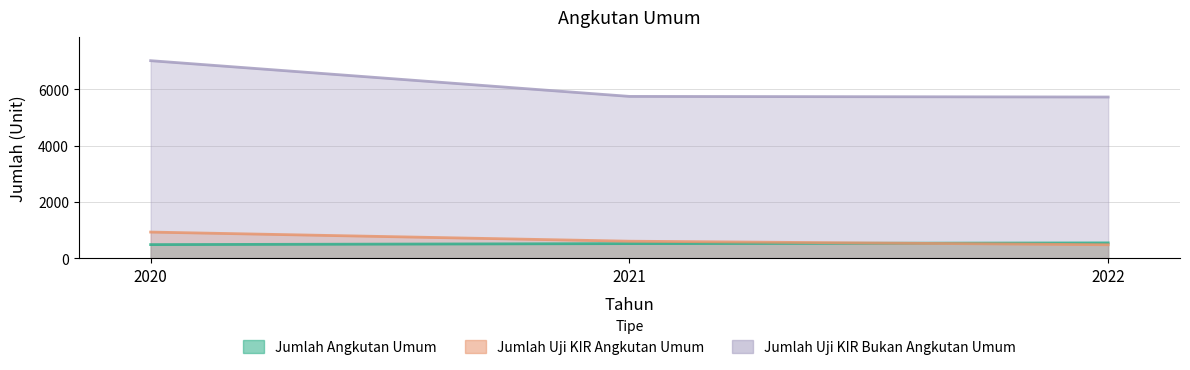

Does the chart have visible grid lines?

Yes